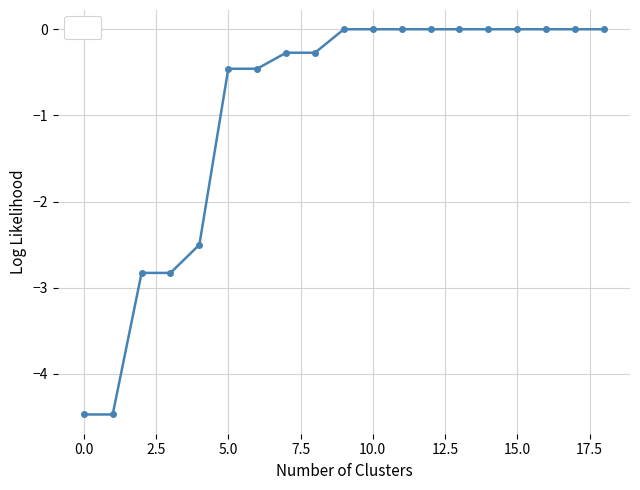

How many lines are shown in the chart?

1